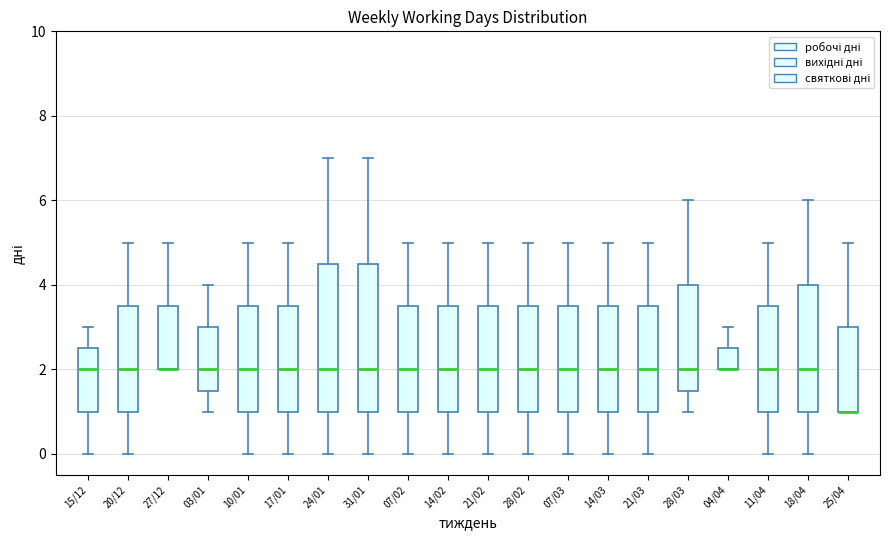

Reading left to right, transcribe this box plot: for each box, give where its median line is, the range the box spans, and where its two whiskers end, as read against the y-axis. The values are not printed on the chart, so give them approximately, as read against the axis.

15/12: median 2.0, box 1.0 to 2.6, whiskers 0.0 to 3.0
20/12: median 2.0, box 1.0 to 3.6, whiskers 0.0 to 5.0
27/12: median 2.0 (drawn on the box's lower edge), box 2.0 to 3.6, whiskers 2.0 to 5.0
03/01: median 2.0, box 1.6 to 3.0, whiskers 1.0 to 4.0
10/01: median 2.0, box 1.0 to 3.6, whiskers 0.0 to 5.0
17/01: median 2.0, box 1.0 to 3.6, whiskers 0.0 to 5.0
24/01: median 2.0, box 1.0 to 4.6, whiskers 0.0 to 7.0
31/01: median 2.0, box 1.0 to 4.6, whiskers 0.0 to 7.0
07/02: median 2.0, box 1.0 to 3.6, whiskers 0.0 to 5.0
14/02: median 2.0, box 1.0 to 3.6, whiskers 0.0 to 5.0
21/02: median 2.0, box 1.0 to 3.6, whiskers 0.0 to 5.0
28/02: median 2.0, box 1.0 to 3.6, whiskers 0.0 to 5.0
07/03: median 2.0, box 1.0 to 3.6, whiskers 0.0 to 5.0
14/03: median 2.0, box 1.0 to 3.6, whiskers 0.0 to 5.0
21/03: median 2.0, box 1.0 to 3.6, whiskers 0.0 to 5.0
28/03: median 2.0, box 1.6 to 4.0, whiskers 1.0 to 6.0
04/04: median 2.0 (drawn on the box's lower edge), box 2.0 to 2.6, whiskers 2.0 to 3.0
11/04: median 2.0, box 1.0 to 3.6, whiskers 0.0 to 5.0
18/04: median 2.0, box 1.0 to 4.0, whiskers 0.0 to 6.0
25/04: median 1.0 (drawn on the box's lower edge), box 1.0 to 3.0, whiskers 1.0 to 5.0